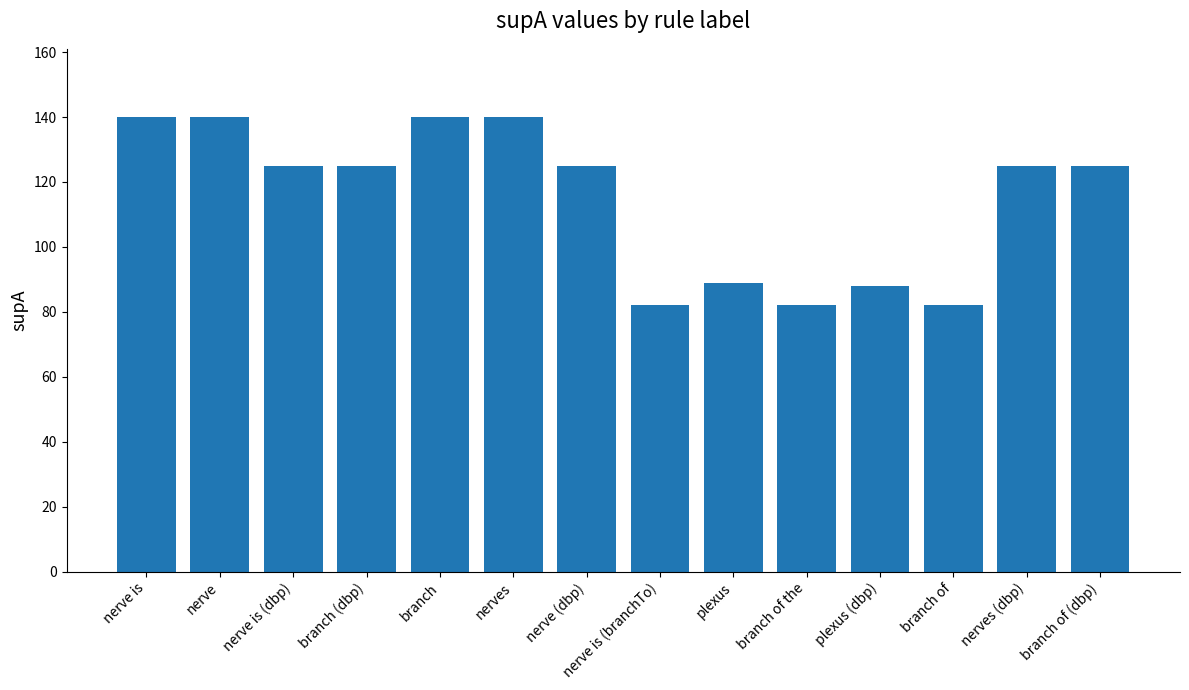

What is the change in value from nerve is (dbp) to branch of?

-43